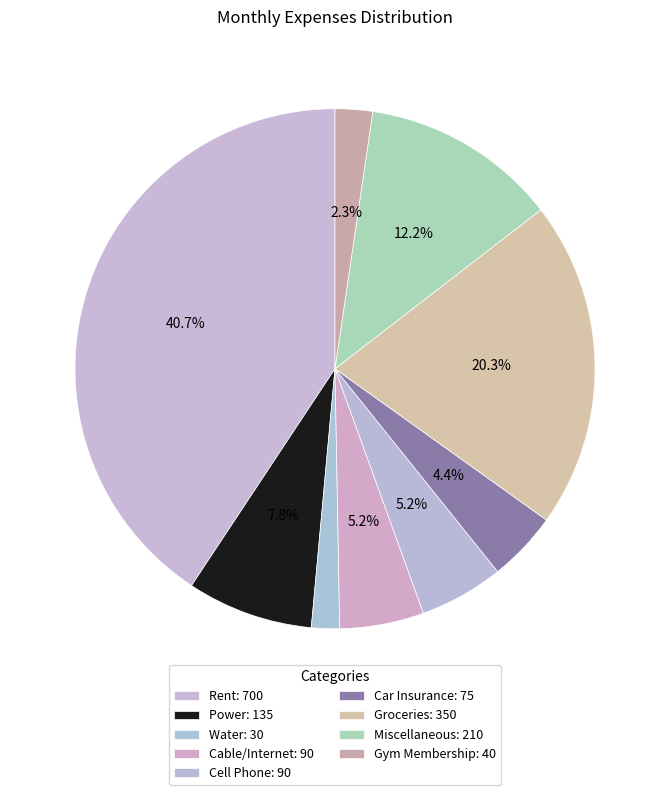

Which category has the smallest portion of the pie?

Water